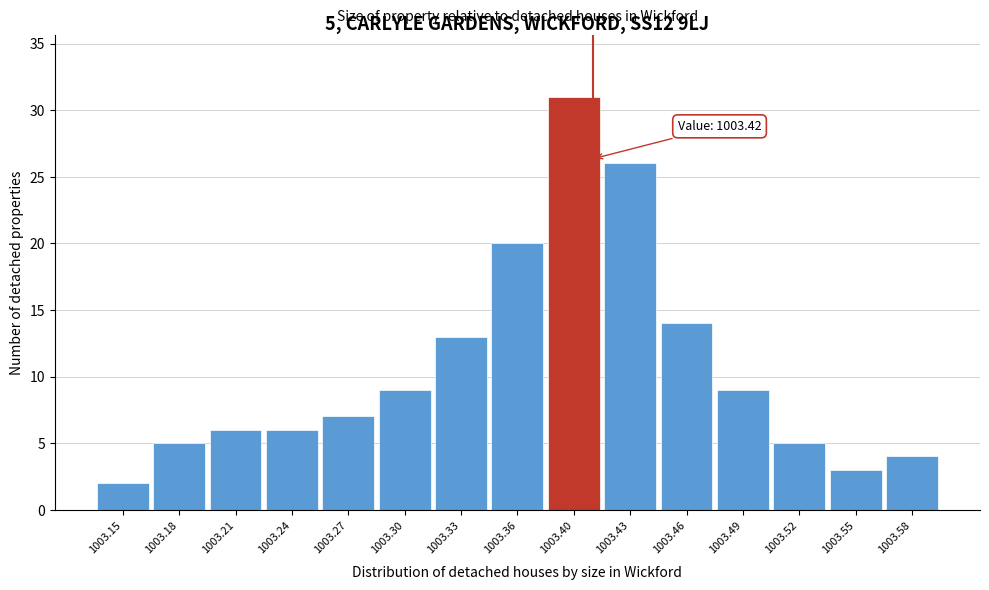

Reading left to right, extract all data points from this chart.

1003.15=2	1003.18=5	1003.21=6	1003.24=6	1003.27=7	1003.30=9	1003.33=13	1003.36=20	1003.40=31	1003.43=26	1003.46=14	1003.49=9	1003.52=5	1003.55=3	1003.58=4